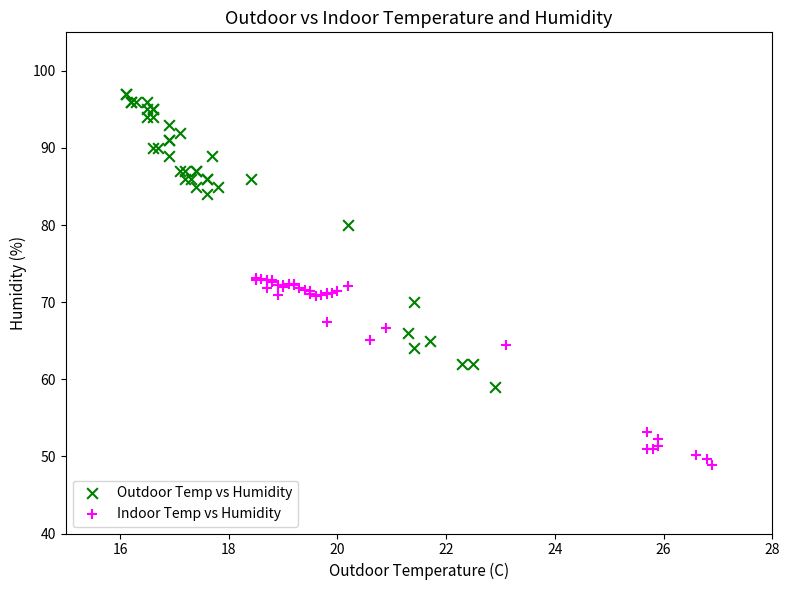

Which series has the widest spread of Y values?

Outdoor Temp vs Humidity